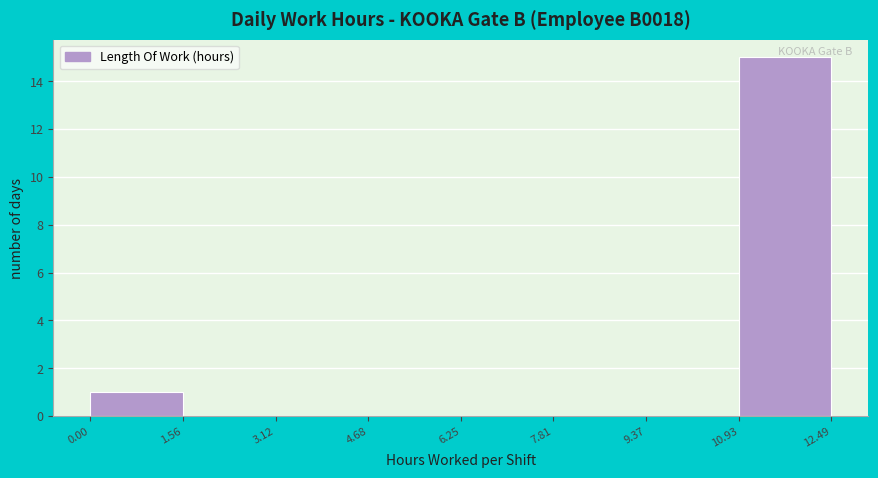

Reading left to right, transcribe this chart: for each bar, give the range it covers on the x-axis and its height. The values are not printed on the chart, so give them approximately, as read against the axis.

0.00 to 1.56: 1
1.56 to 3.12: 0
3.12 to 4.68: 0
4.68 to 6.25: 0
6.25 to 7.81: 0
7.81 to 9.37: 0
9.37 to 10.93: 0
10.93 to 12.49: 15